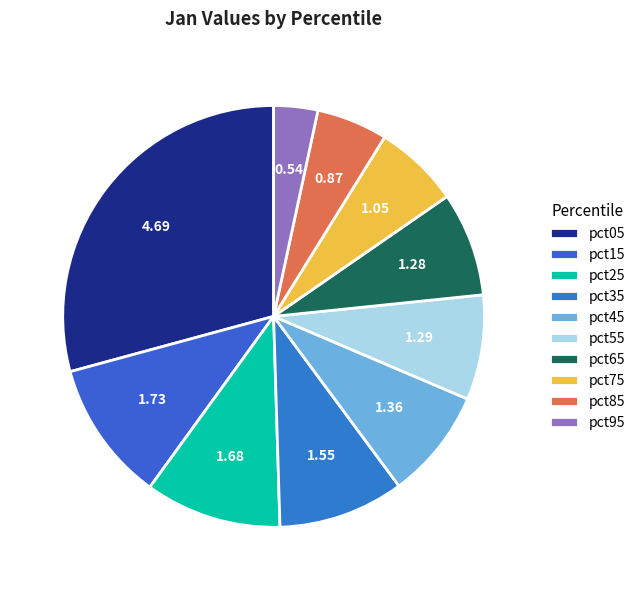

How many slices are in this pie chart?

10